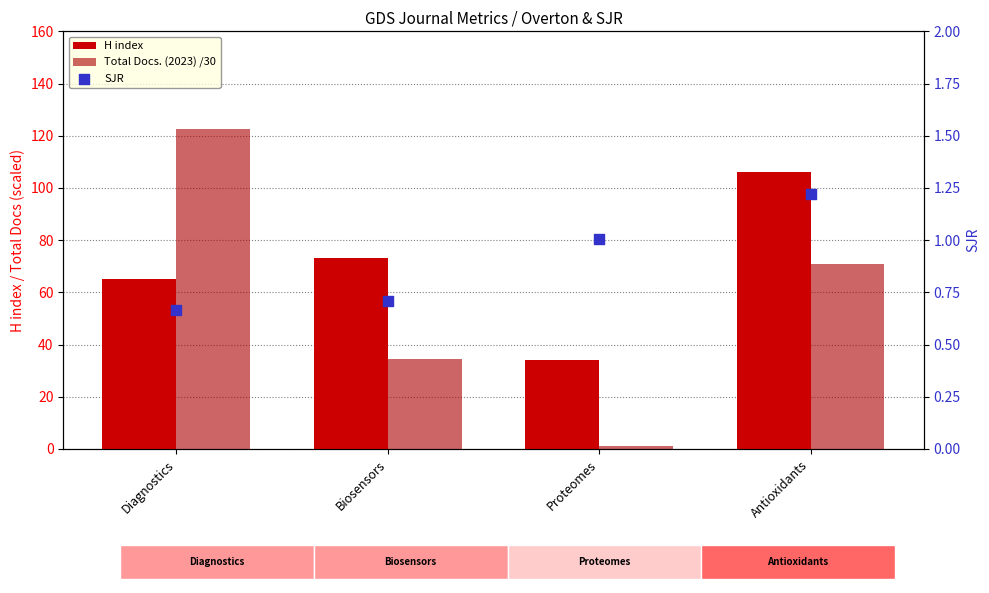

What are all the series names shown in the legend?

H index, Total Docs. (2023) /30, SJR